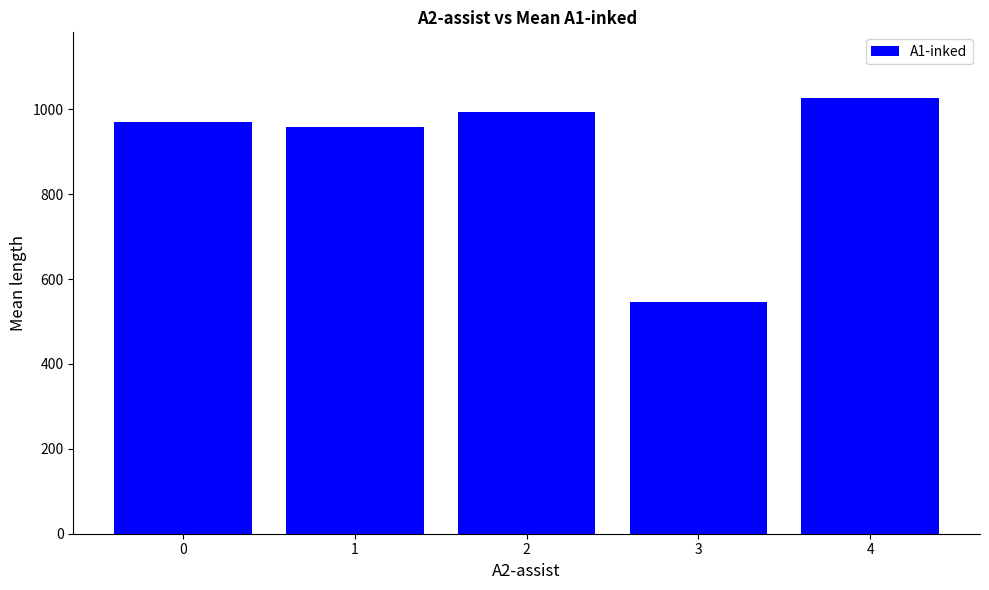

List the labels in order of value, smallest first.

3, 1, 0, 2, 4